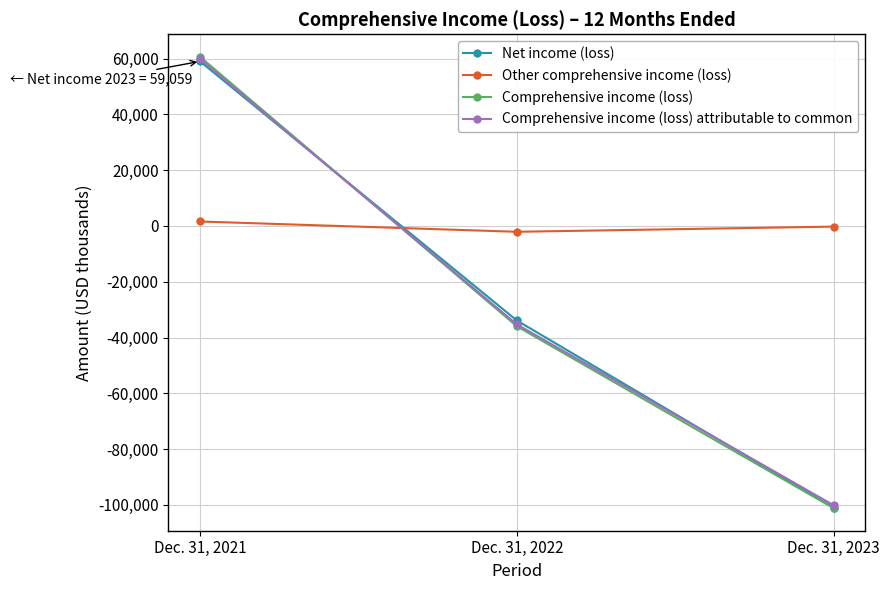

What is the average value of the Comprehensive income (loss) series?

-25502